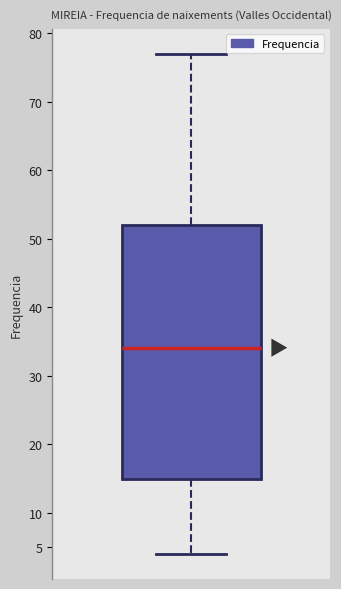

Transcribe this box plot: give where the median line is, the range the box spans, and where the two whiskers end, as read against the y-axis. The values are not printed on the chart, so give them approximately, as read against the axis.

median 34, box 15 to 52, whiskers 4 to 77